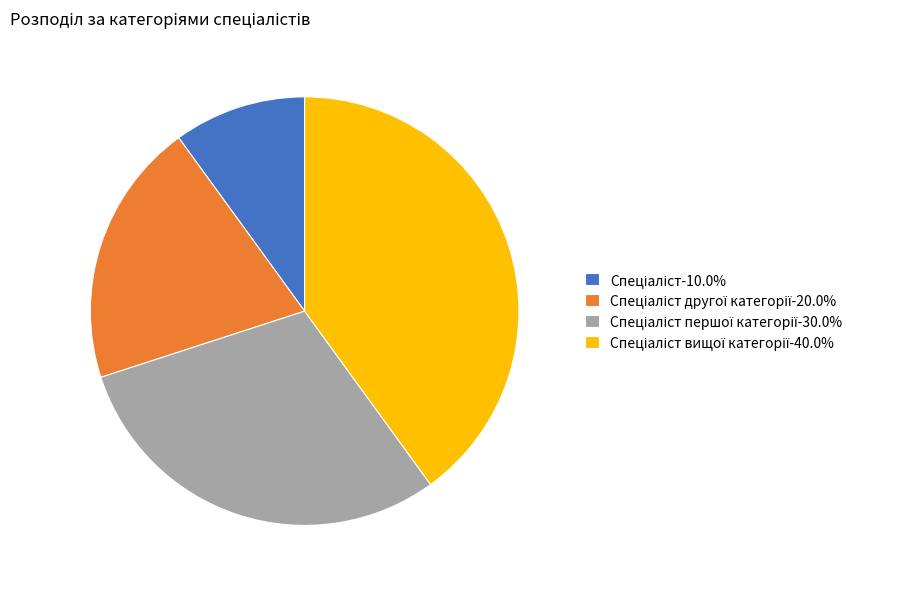

Is there any slice that represents more than half of the pie?

No